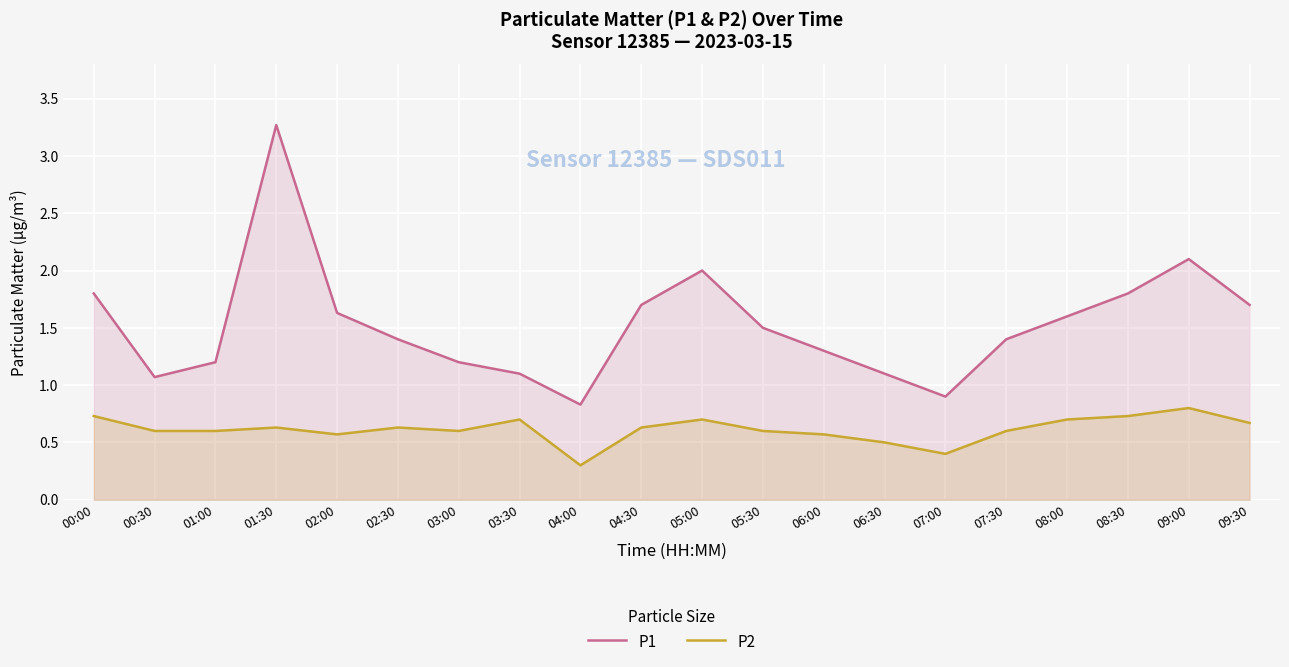

Which category has the highest value in the P1 series?

01:30